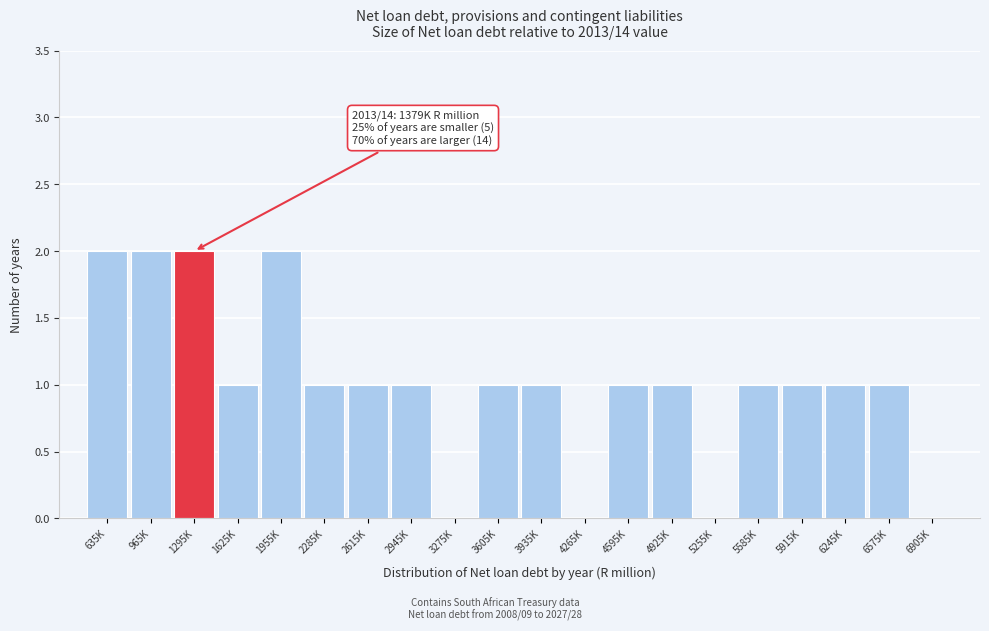

Reading left to right, transcribe all the data shown in this chart.

635K=2	965K=2	1295K=2	1625K=1	1955K=2	2285K=1	2615K=1	2945K=1	3275K=0	3605K=1	3935K=1	4265K=0	4595K=1	4925K=1	5255K=0	5585K=1	5915K=1	6245K=1	6575K=1	6905K=0